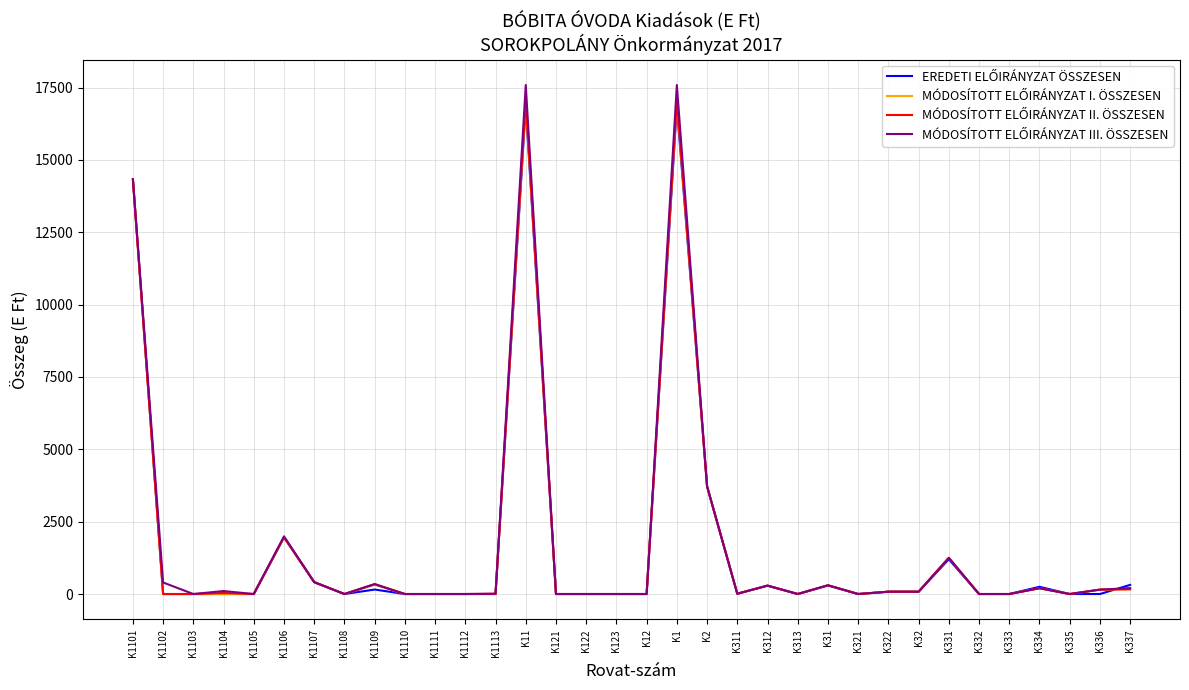

What is the maximum value shown in the chart?

17588